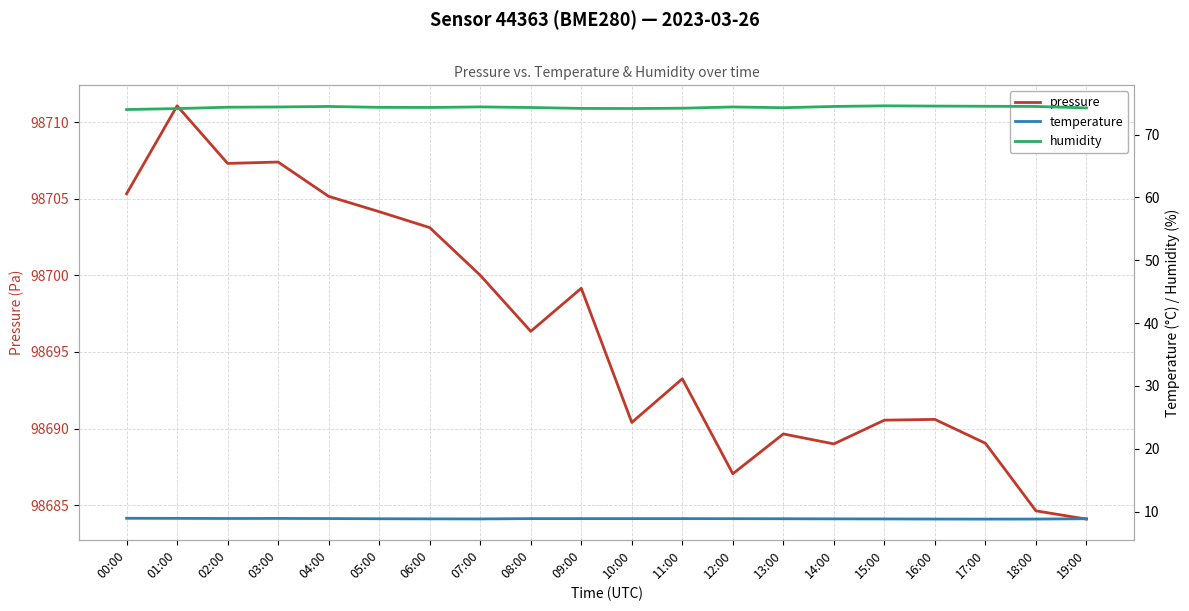

Count the temperature values in the range 8 to 9.

20